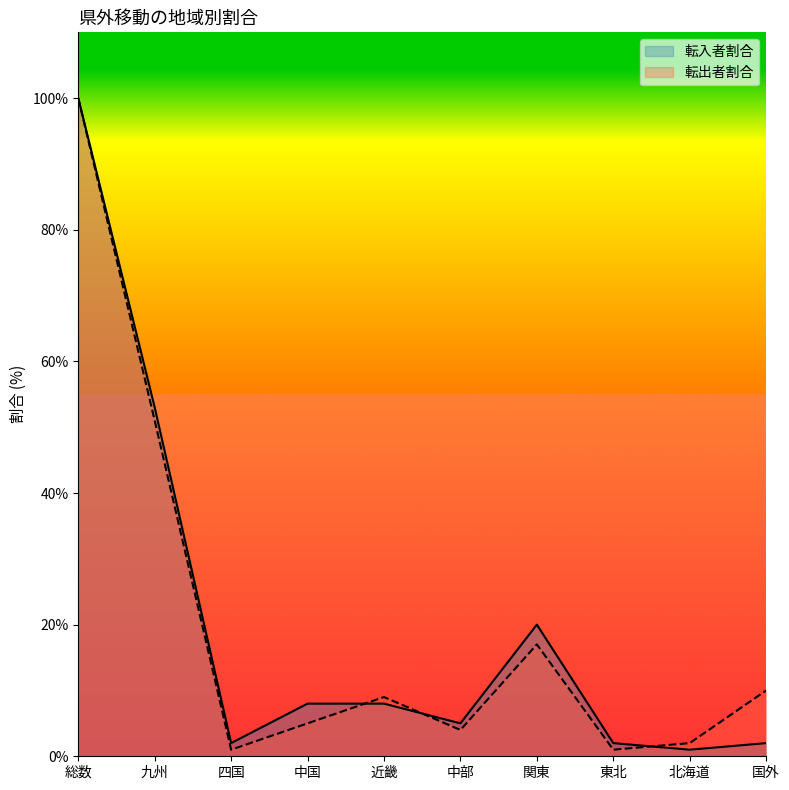

What position from the right is 九州?

9